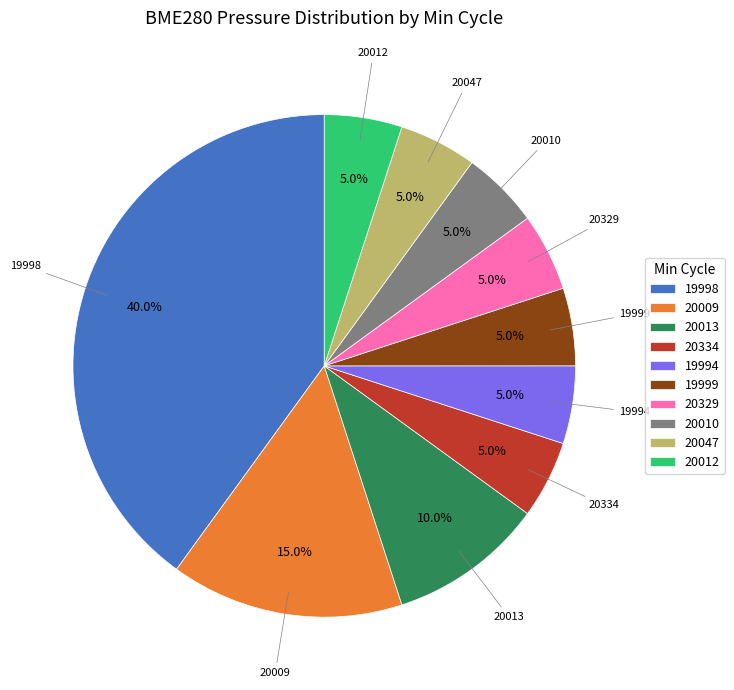

Between 19998 and 20009, which is larger?

19998